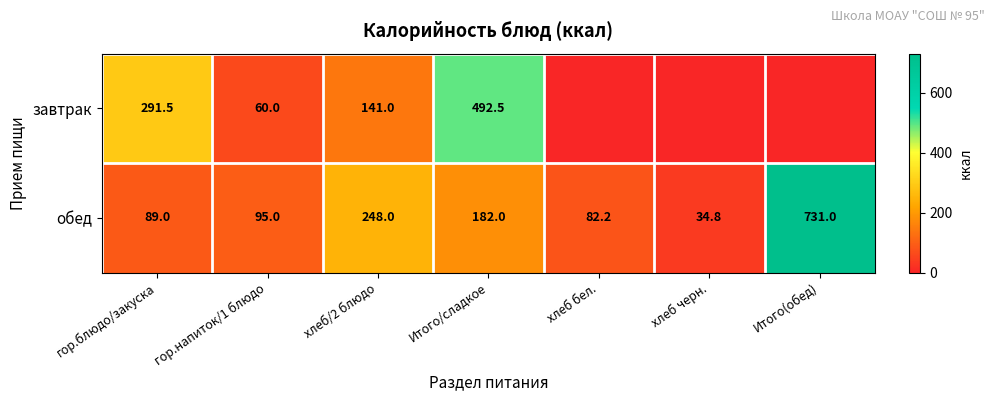

How many data points does each series have?

7